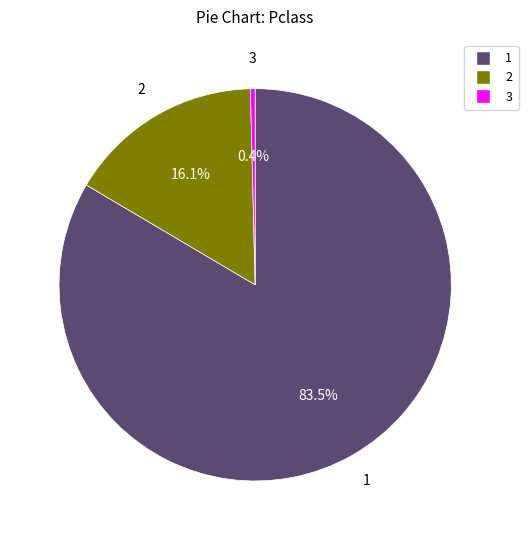

Is there any slice that represents more than half of the pie?

Yes